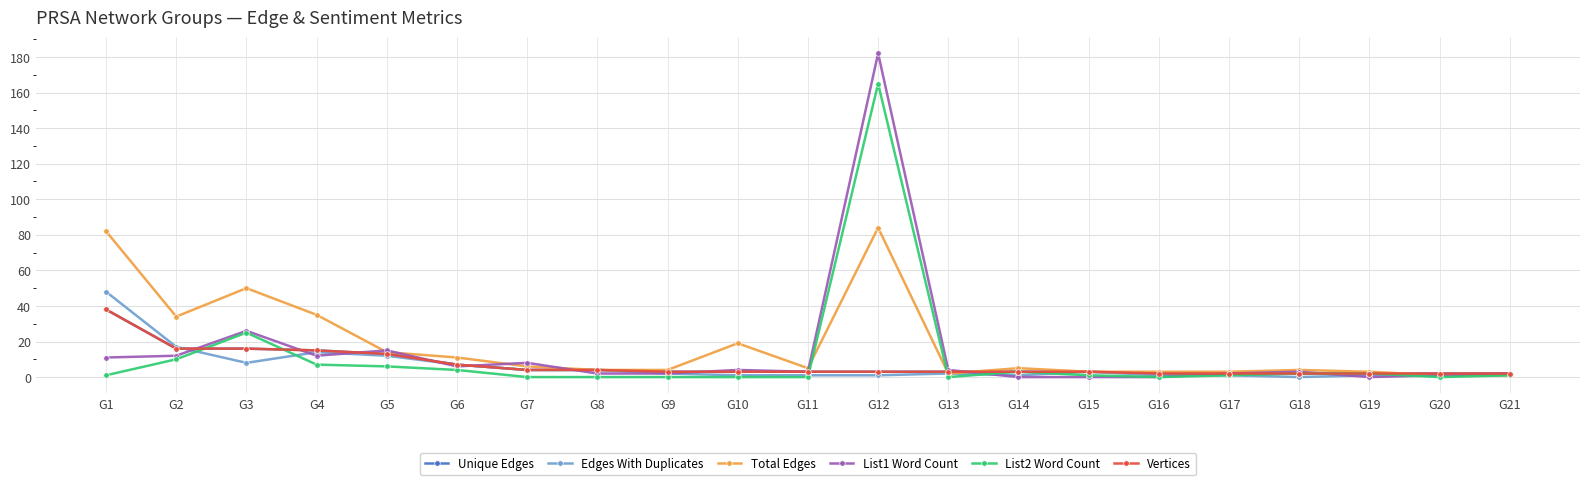

Which series has the widest spread of values?

List1 Word Count